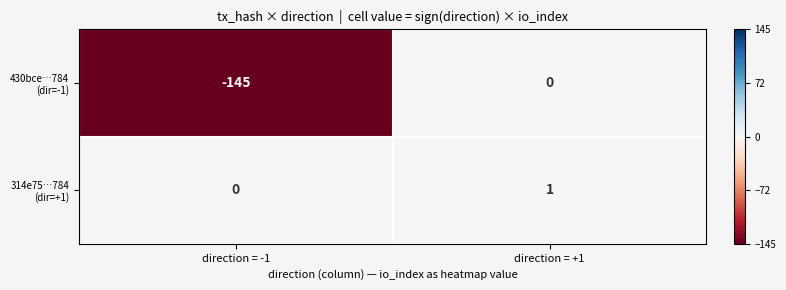

At which category is the sum across all series the highest?

direction = +1